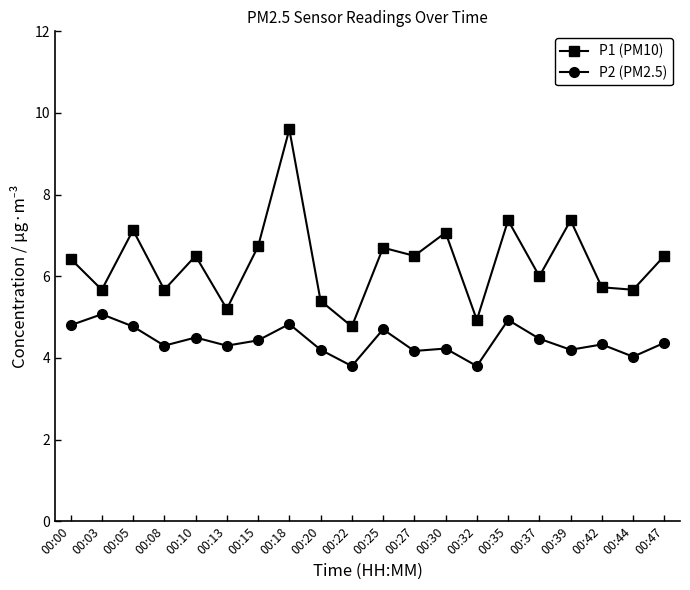

Where is P2 (PM2.5) nearest to the value 4?

00:44